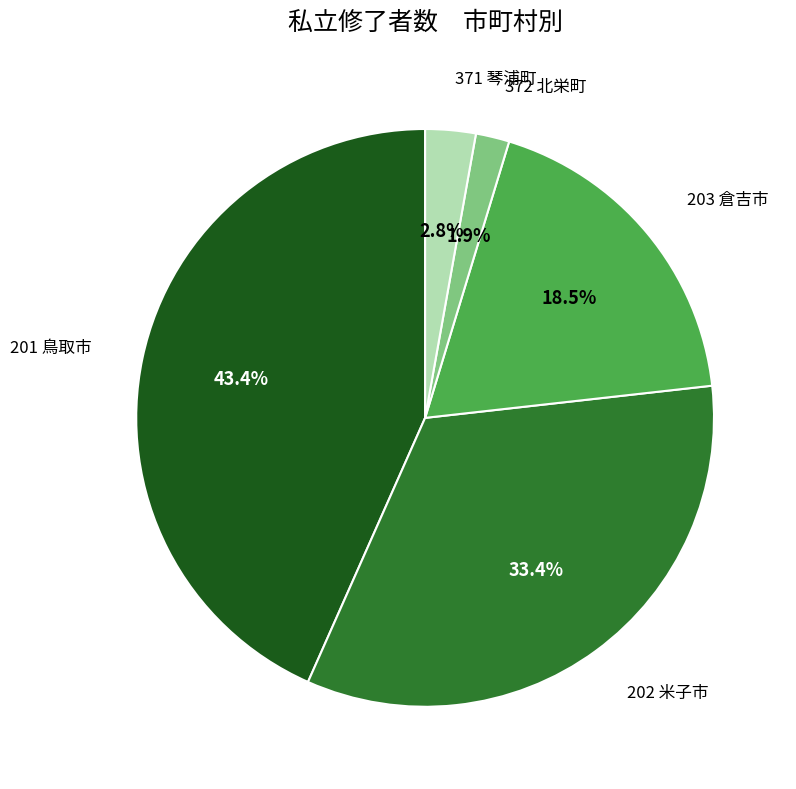

Is there any slice that represents more than half of the pie?

No